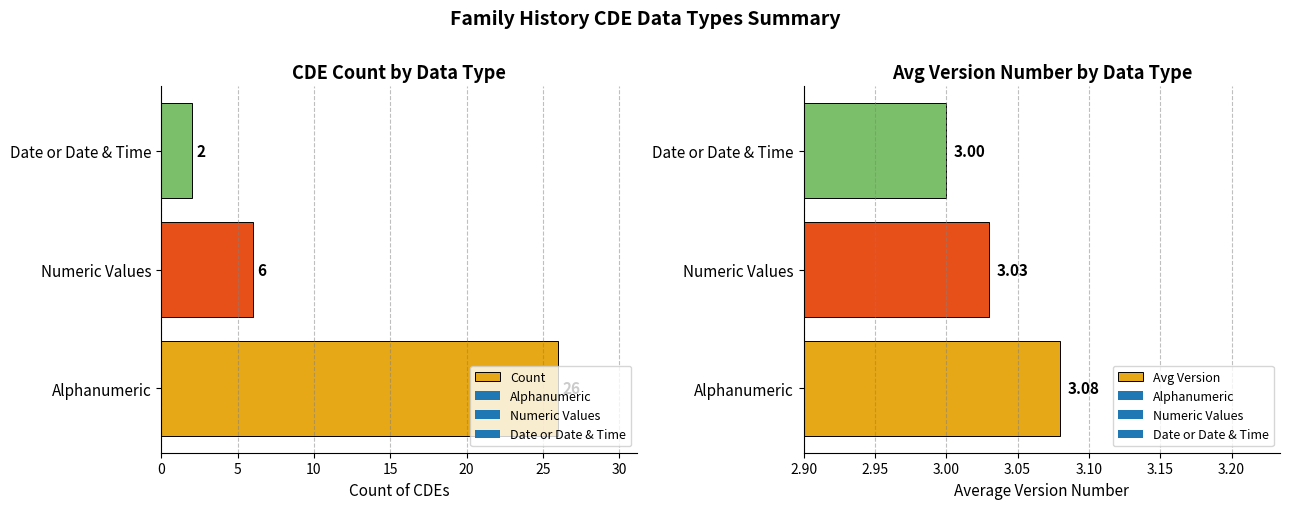

What is the value of the Count bar at the 3rd from the left?

2.0